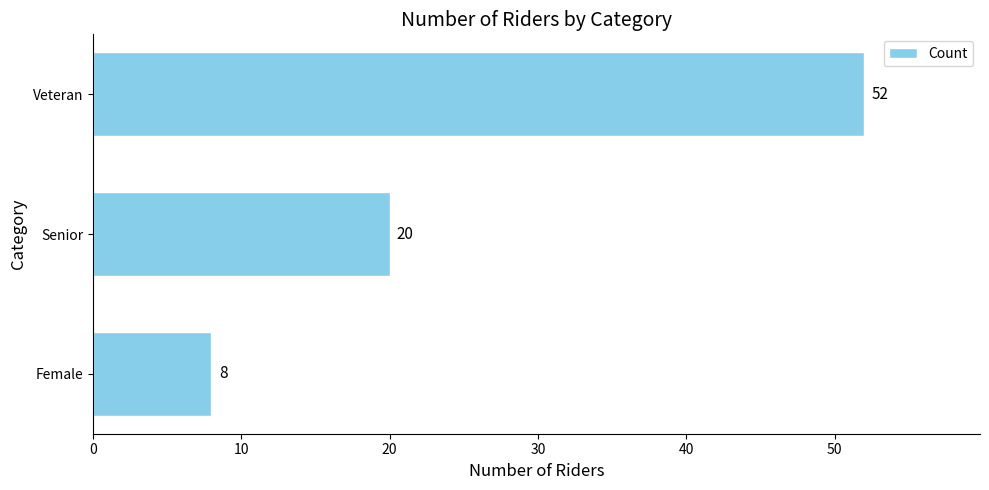

What is the label of the 2nd bar from the top?

Senior